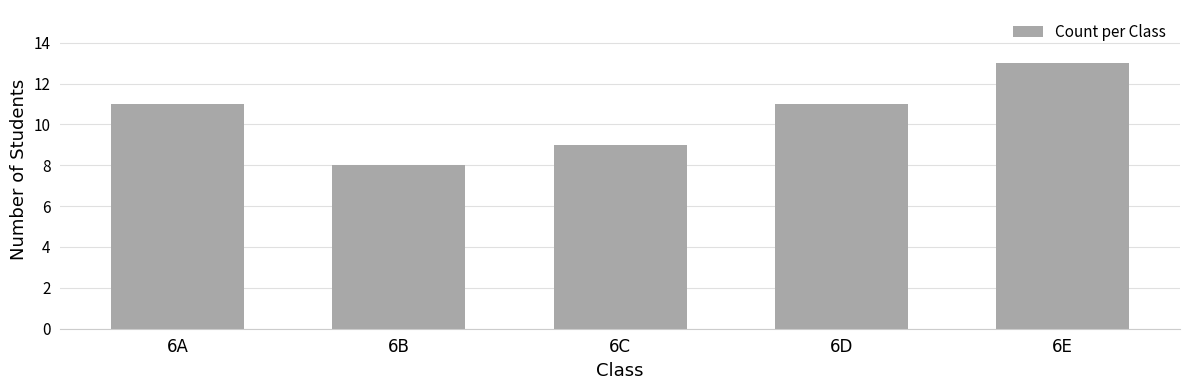

What is the approximate value at 6A?

11